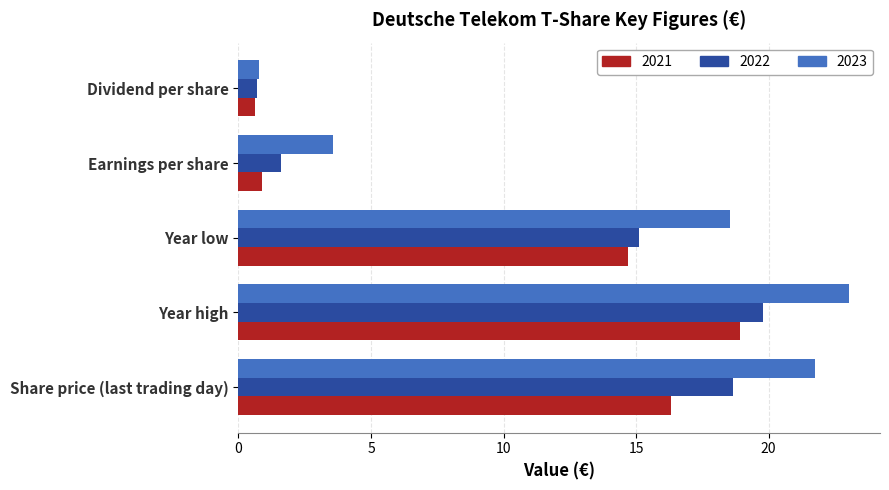

What is the difference between the highest and lowest values at Earnings per share?

2.7